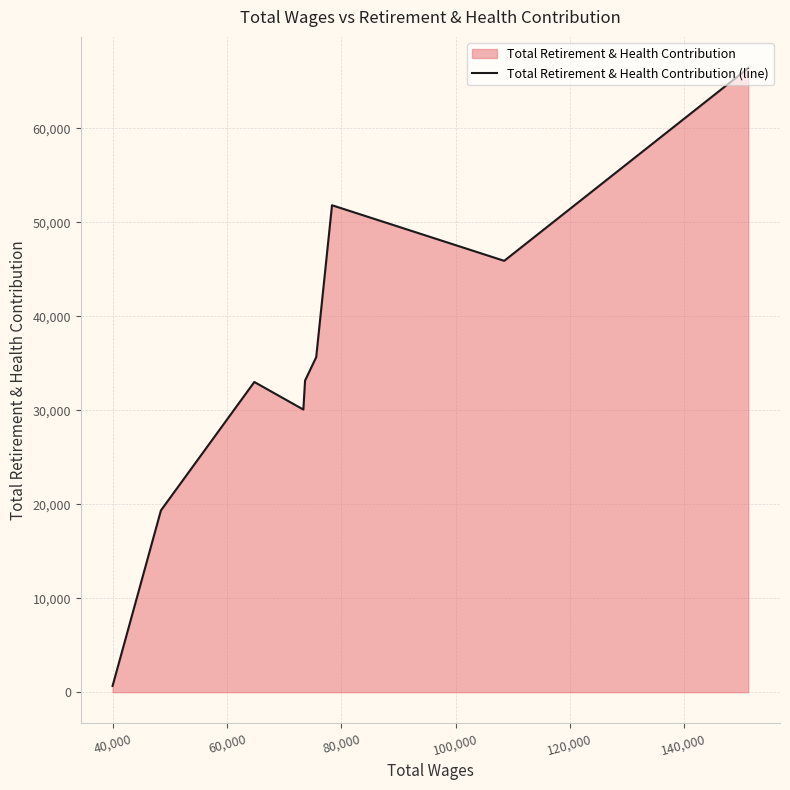

What is the difference between the maximum and minimum values?

65727